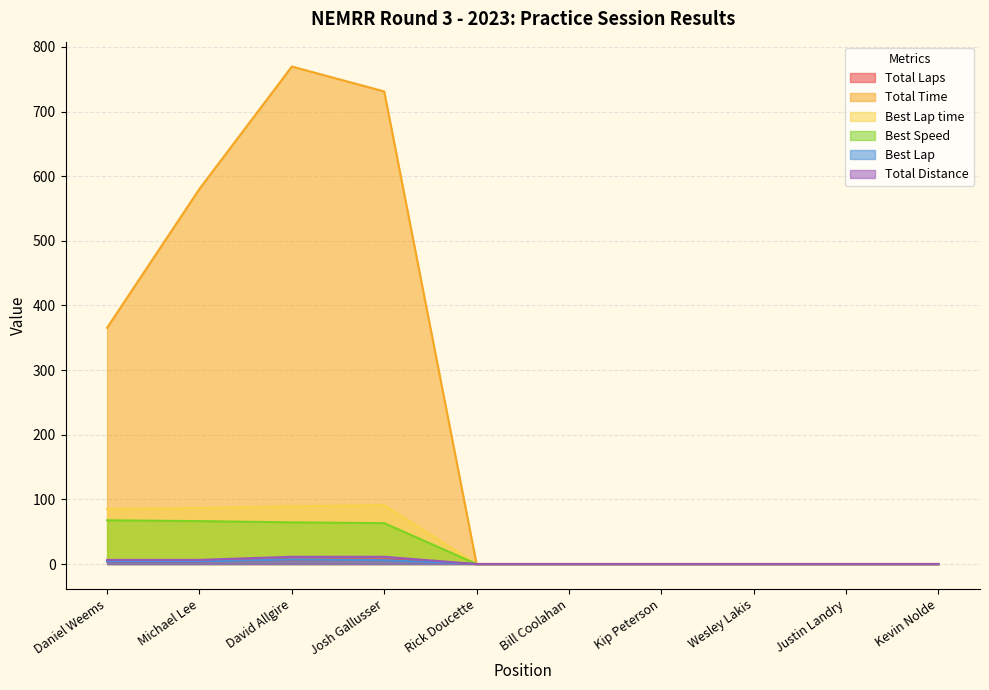

How many values in the Best Lap time series exceed 0?

4